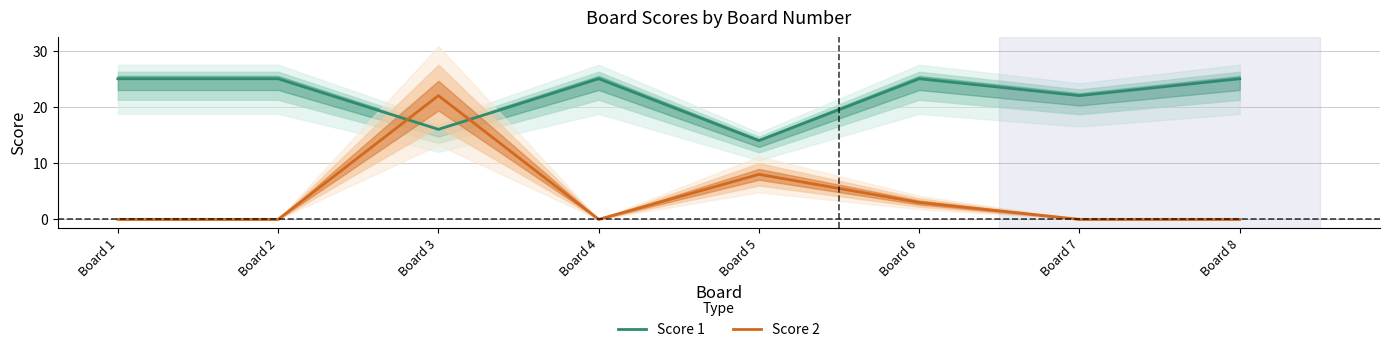

At which category does Score 1 reach its first local peak?

Board 4